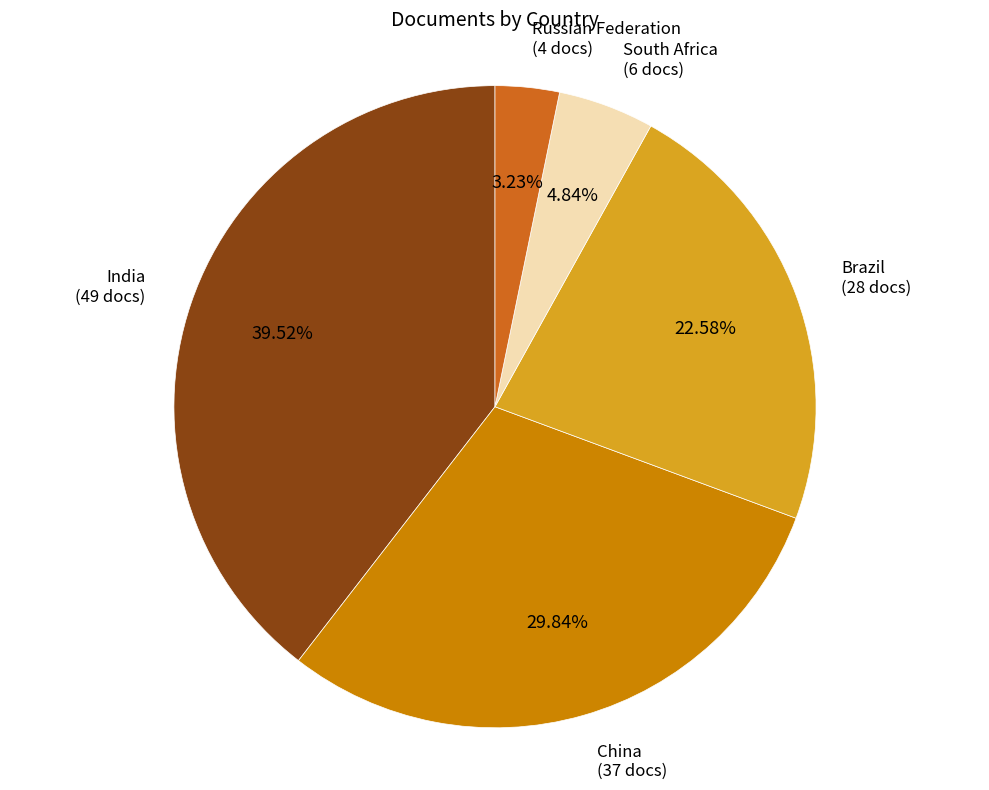

Does any single category account for the majority?

No